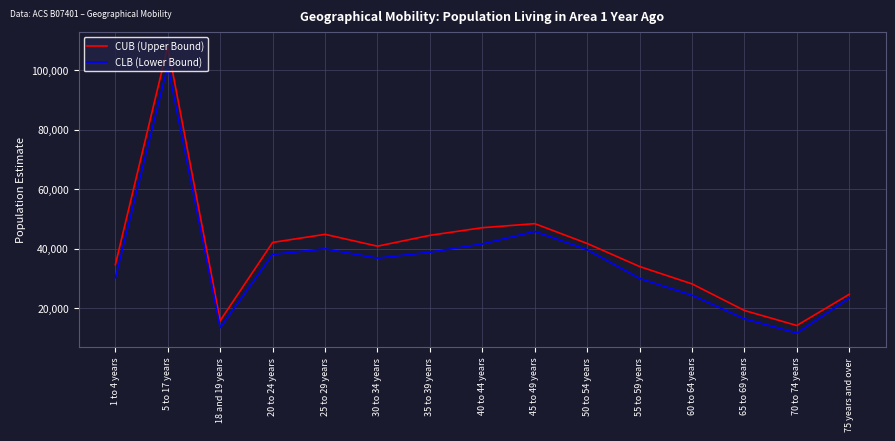

What is the smallest value displayed?

11708